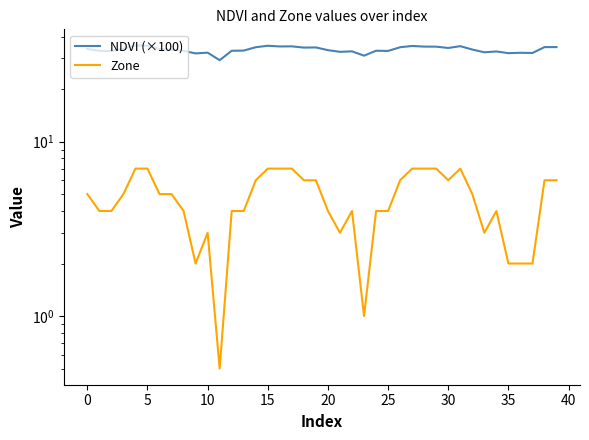

How many interior local peaks does the Zone series have?

4